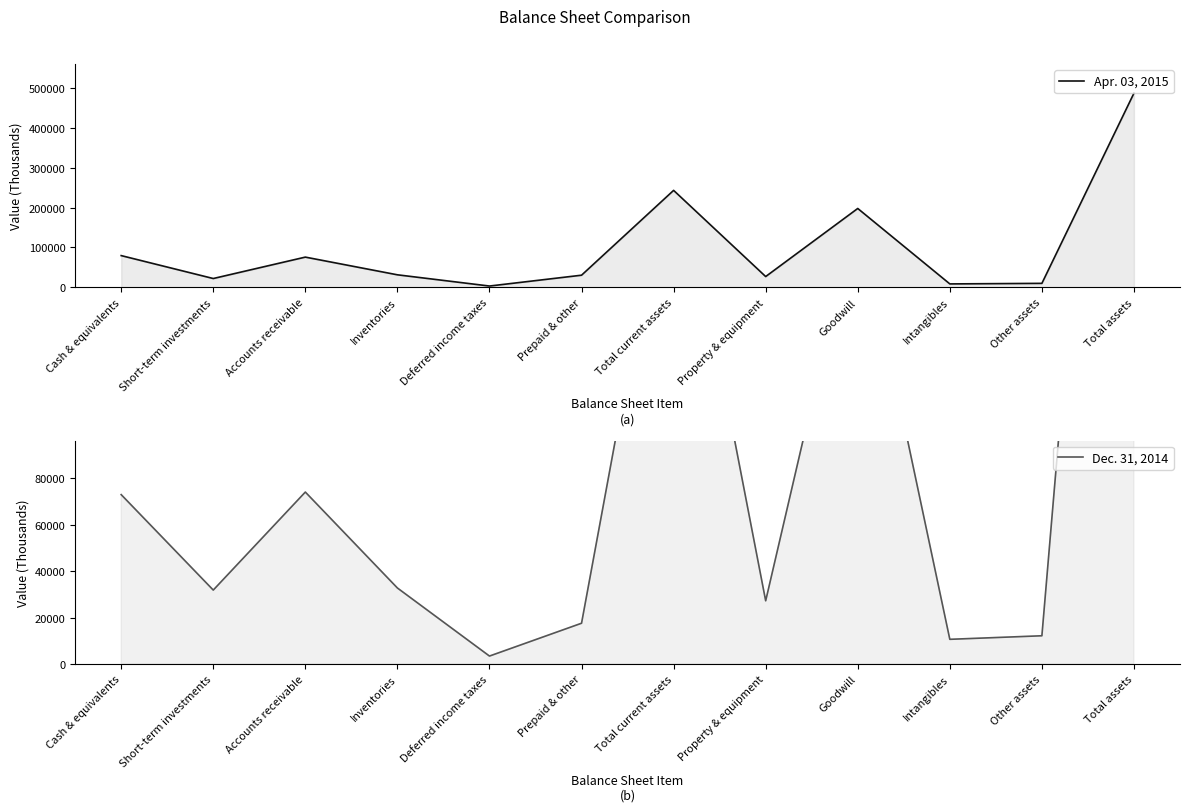

How many interior local peaks does the Apr. 03, 2015 series have?

3